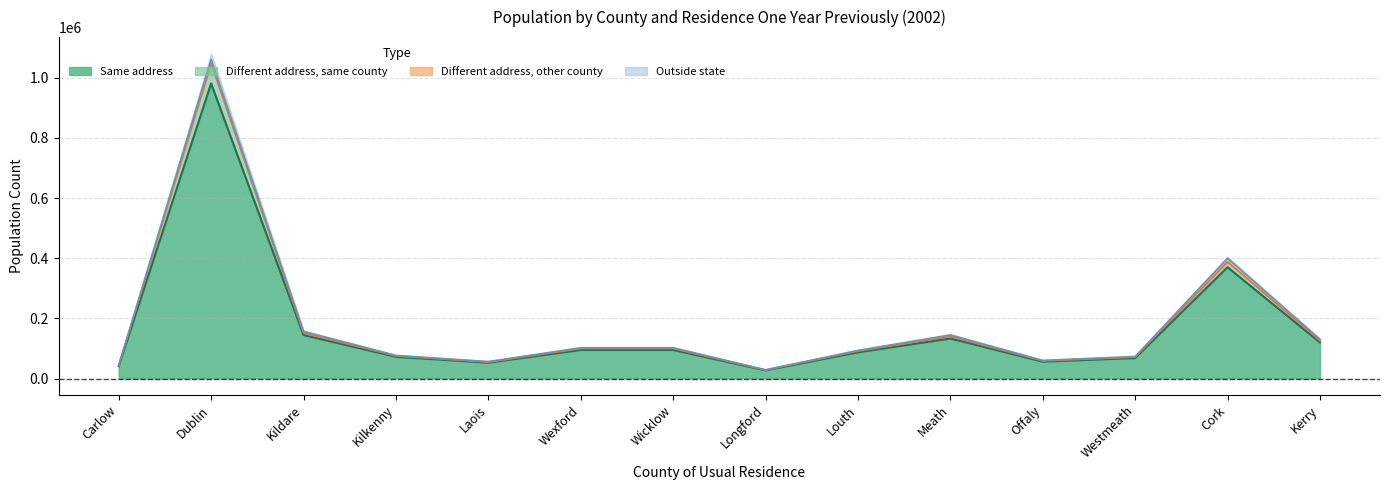

Between Longford and Dublin, which is larger?

Dublin